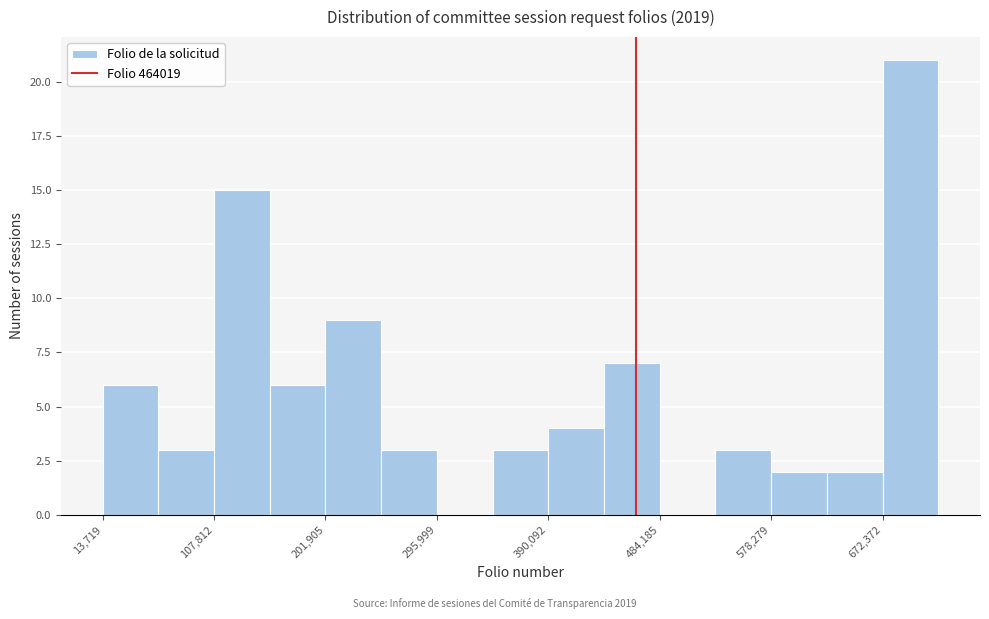

Reading left to right, list every bar in this chart as the range it spans on the x-axis followed by its height. Neither the bar edges nor the heights are printed on the chart, so give them approximately, as read against the axes.

10000 to 60000: 6
60000 to 110000: 3
110000 to 150000: 15
150000 to 200000: 6
200000 to 250000: 9
250000 to 300000: 3
300000 to 340000: 0
340000 to 390000: 3
390000 to 440000: 4
440000 to 480000: 7
480000 to 530000: 0
530000 to 580000: 3
580000 to 630000: 2
630000 to 670000: 2
670000 to 720000: 21